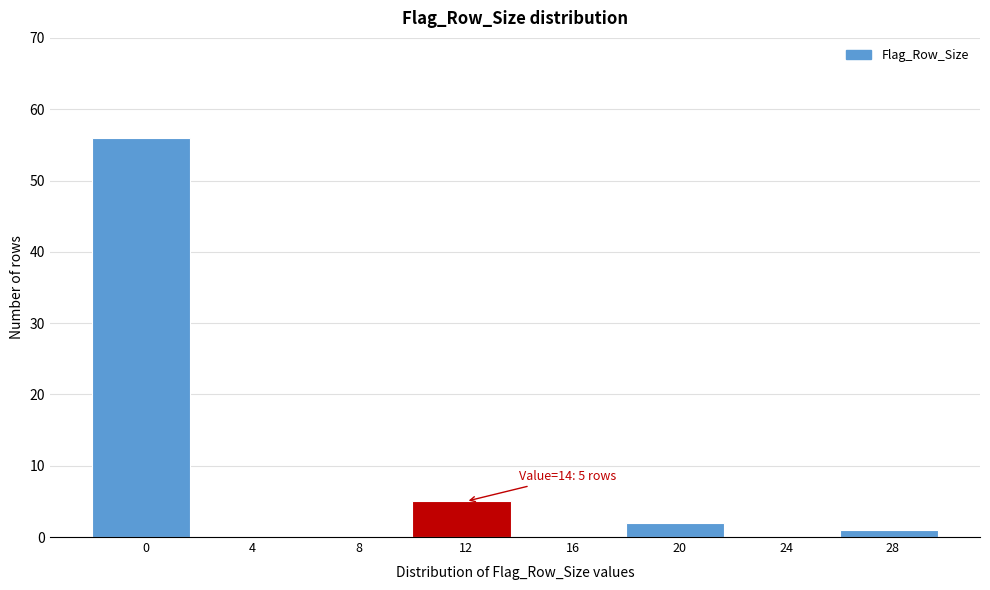

Reading right to left, transcribe all the data shown in this chart.

28=1	24=0	20=2	16=0	12=5	8=0	4=0	0=56